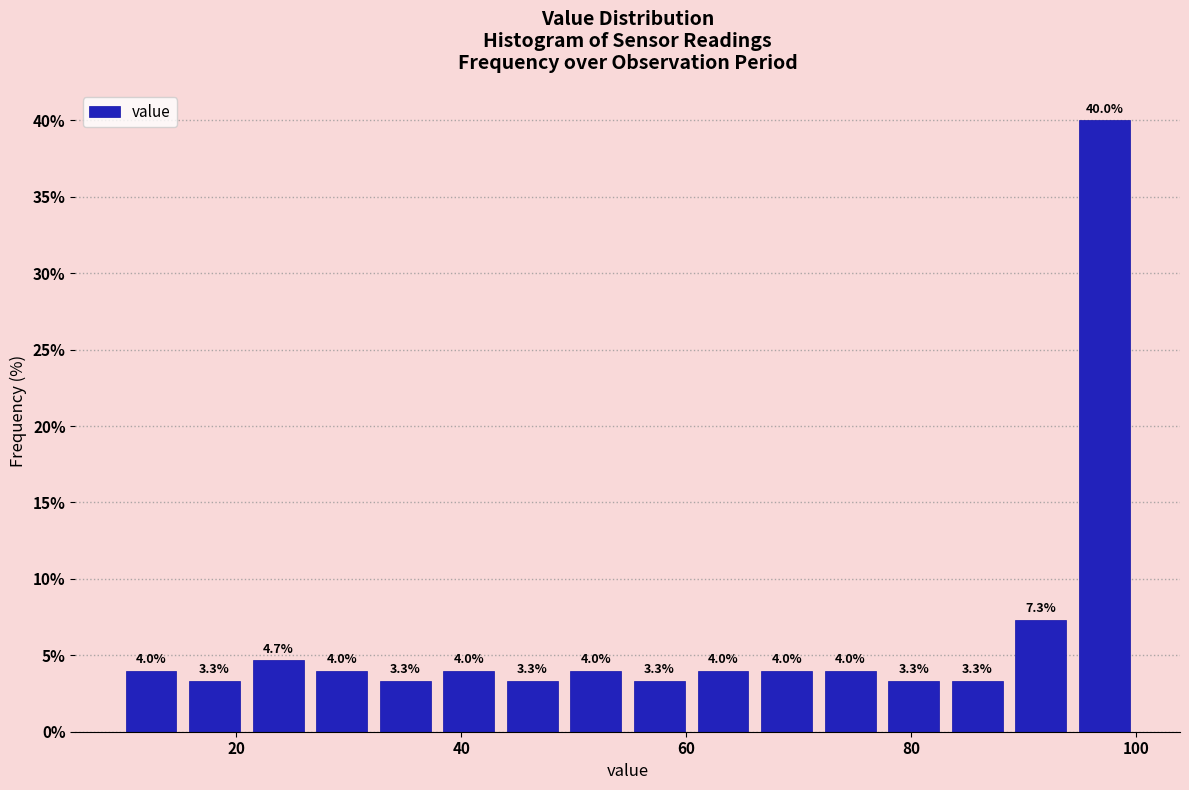

Read against the x-axis, roughly where is the centre of the tallest bar?

98